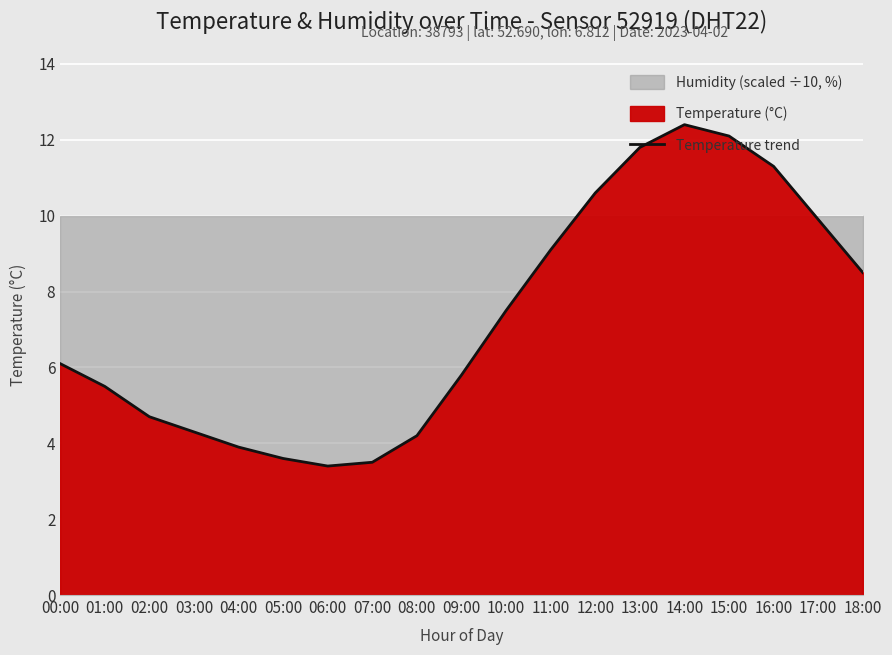

List the labels in order of value, smallest first.

06:00, 07:00, 05:00, 04:00, 08:00, 03:00, 02:00, 01:00, 09:00, 00:00, 10:00, 18:00, 11:00, 17:00, 12:00, 16:00, 13:00, 15:00, 14:00